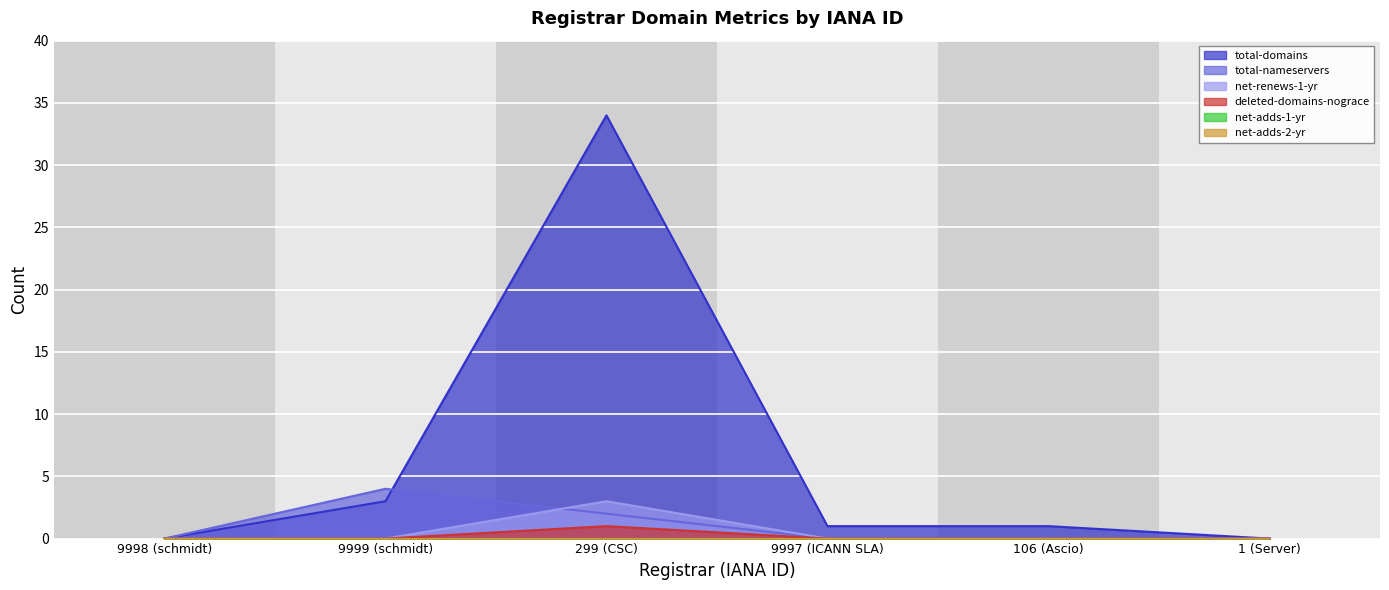

At which label does total-domains first exceed 1?

9999 (schmidt)